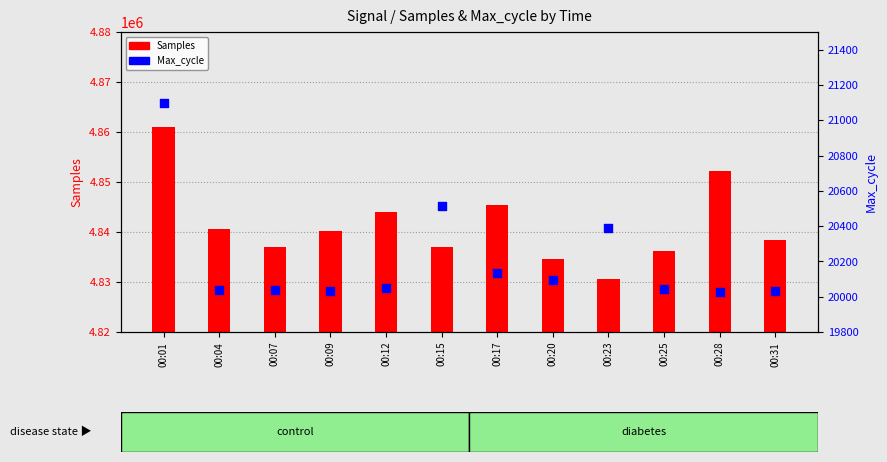

What are all the series names shown in the legend?

Samples, Max_cycle